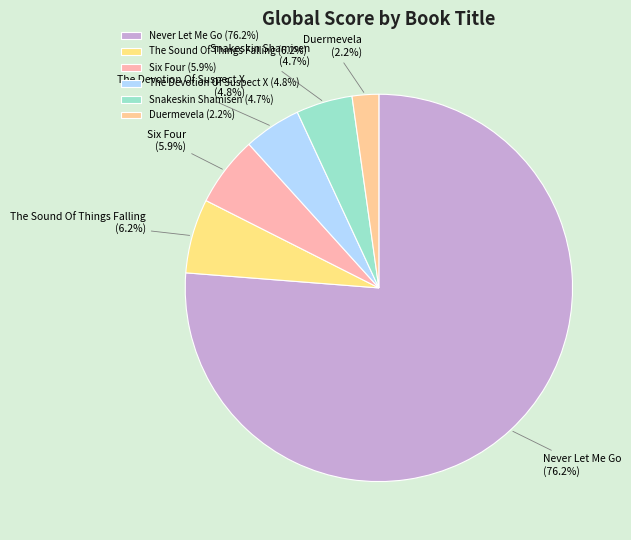

What is the largest slice in the pie chart?

Never Let Me Go